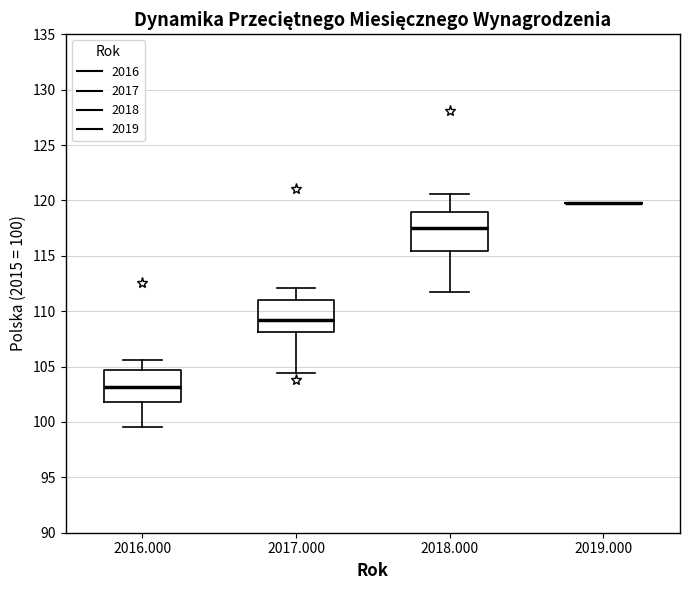

Reading left to right, read every box against the y-axis: the position of its median line, the range the box covers, and the ends of its whiskers. The values are not printed on the chart, so give them approximately, as read against the axis.

2016.000: median 103.0, box 102.0 to 104.5, whiskers 99.5 to 105.5
2017.000: median 109.0, box 108.0 to 111.0, whiskers 104.5 to 112.0
2018.000: median 117.5, box 115.5 to 119.0, whiskers 111.5 to 120.5
2019.000: box collapsed to a line at 120.0, whiskers 120.0 to 120.0